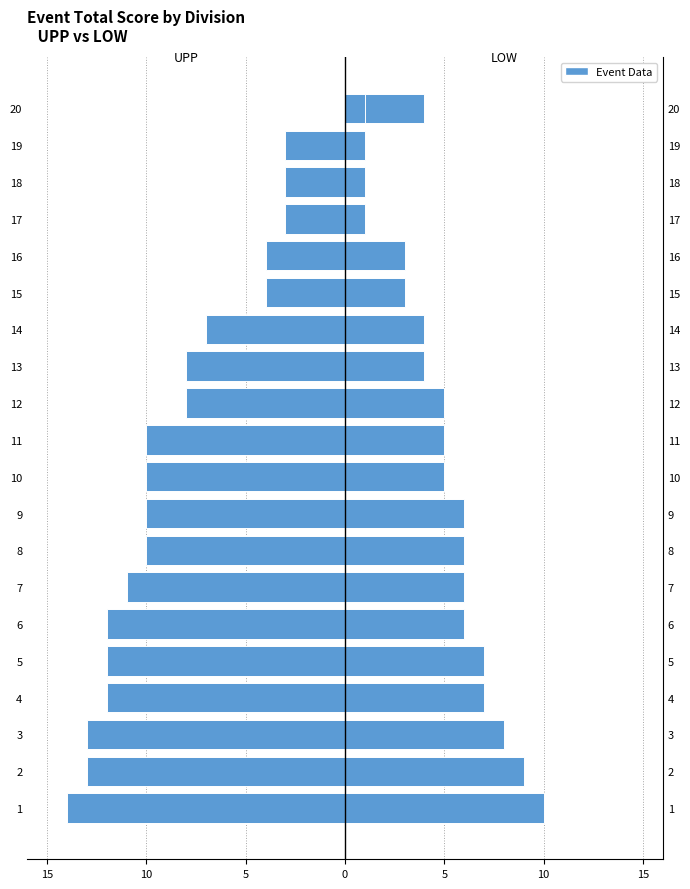

How many negative values does the UPP series have?

19